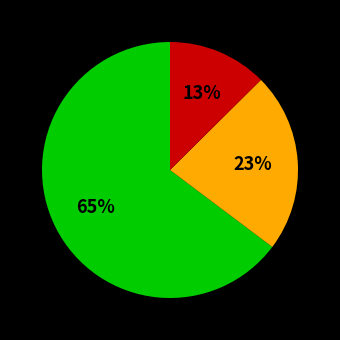

To the nearest percent, what is the average slice percentage?

33%